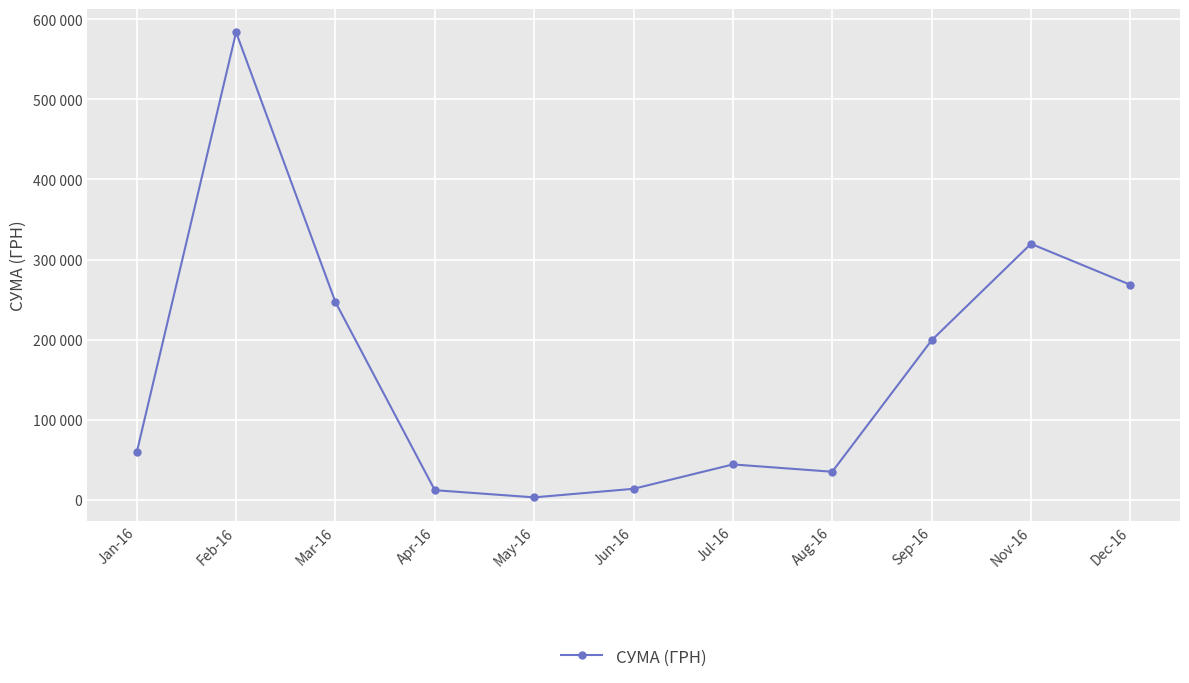

Does the chart have visible grid lines?

Yes